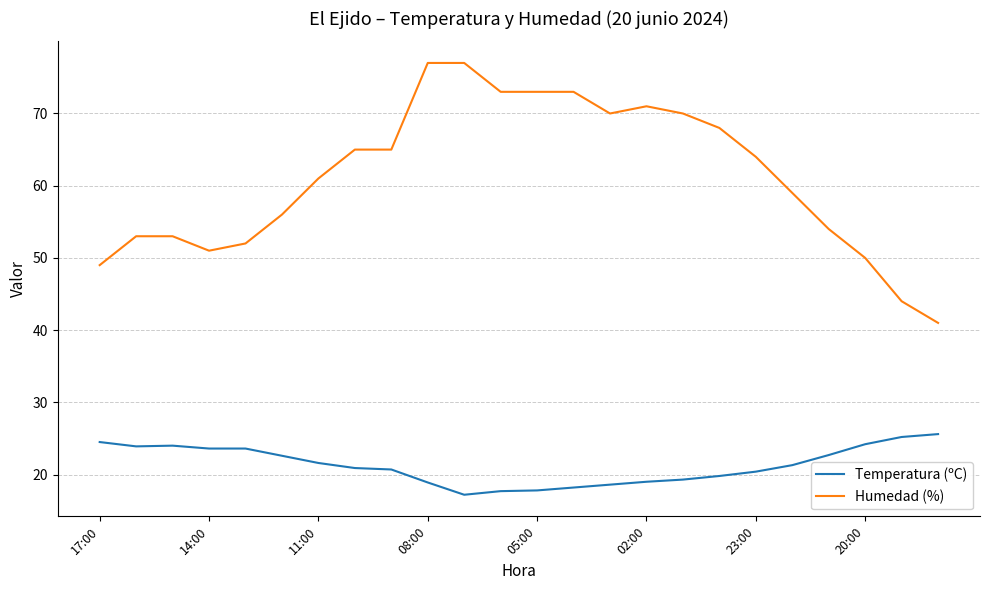

True or false: Humedad (%) and Temperatura (ºC) cross at least once.

False